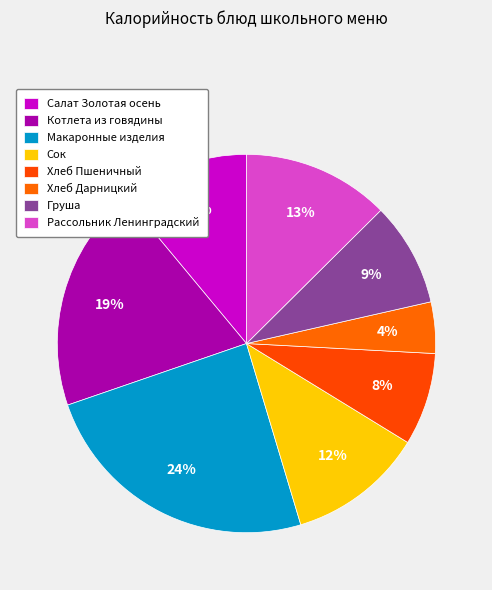

To the nearest percent, what portion does Салат Золотая осень represent?

11%